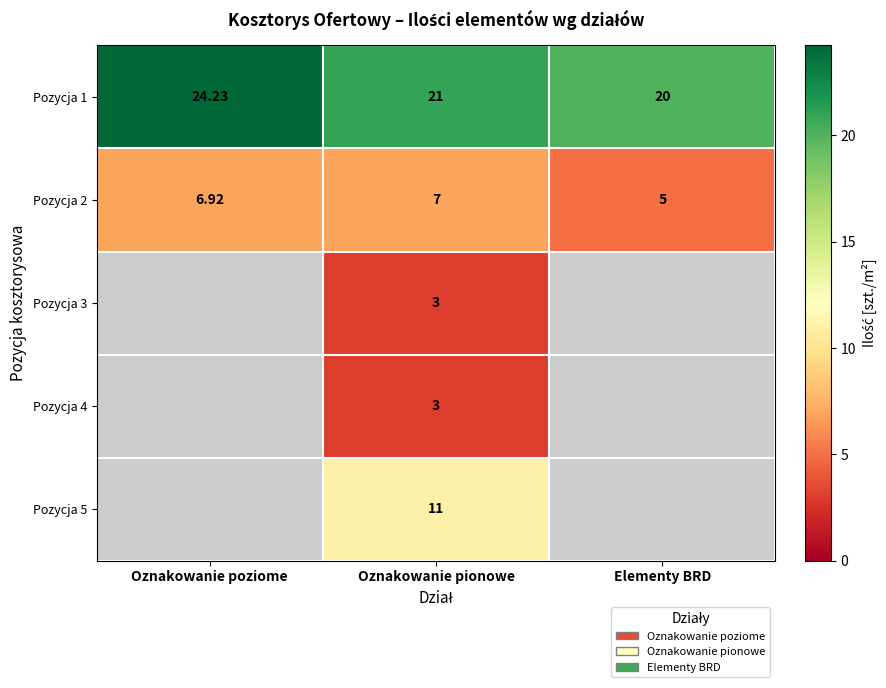

Rank the categories by Pozycja 1 value from lowest to highest.

Elementy BRD, Oznakowanie pionowe, Oznakowanie poziome